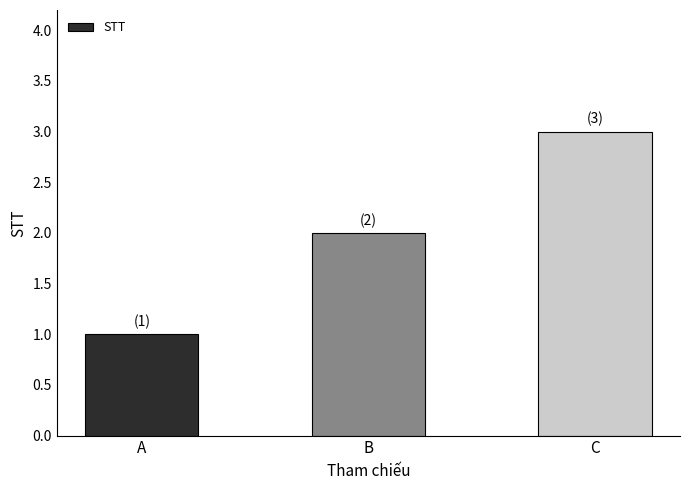

Which has a higher value, A or B?

B